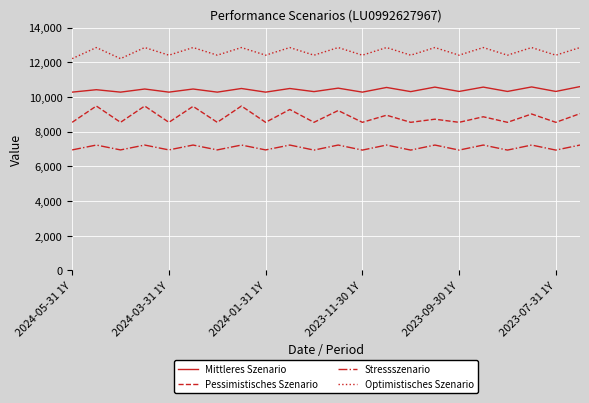

Rank the series by their average value, from lowest to highest.

Stressszenario, Pessimistisches Szenario, Mittleres Szenario, Optimistisches Szenario